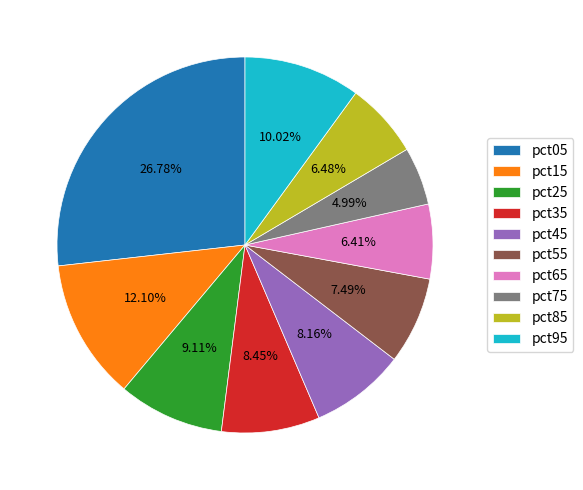

Combined, what portion of the pie is pct95 and pct25?

19.1%